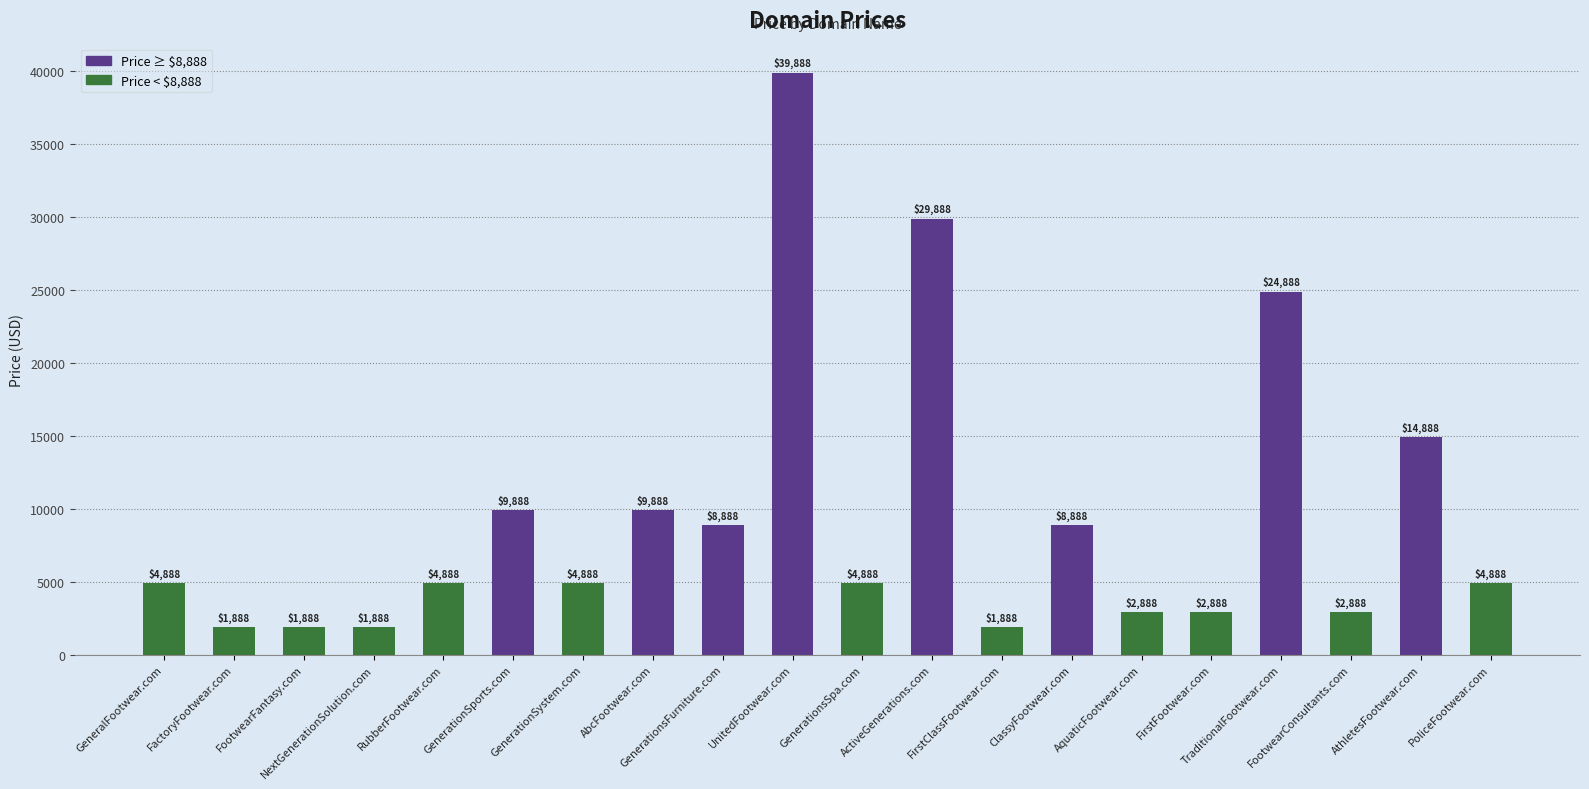

Where is the data nearest to the value 20888?

TraditionalFootwear.com